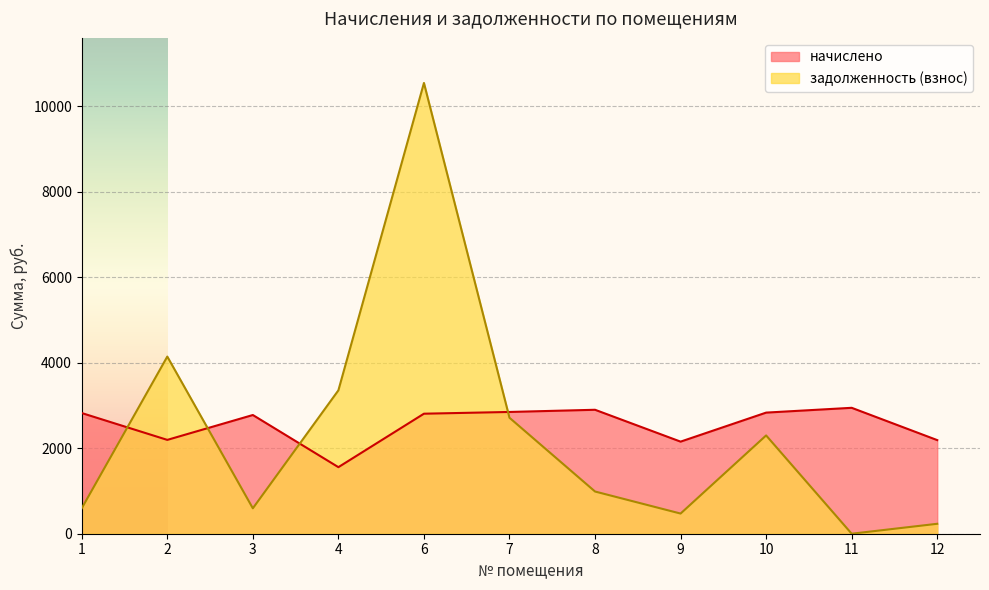

Rank the series by their maximum value, from lowest to highest.

начислено, задолженность (взнос)